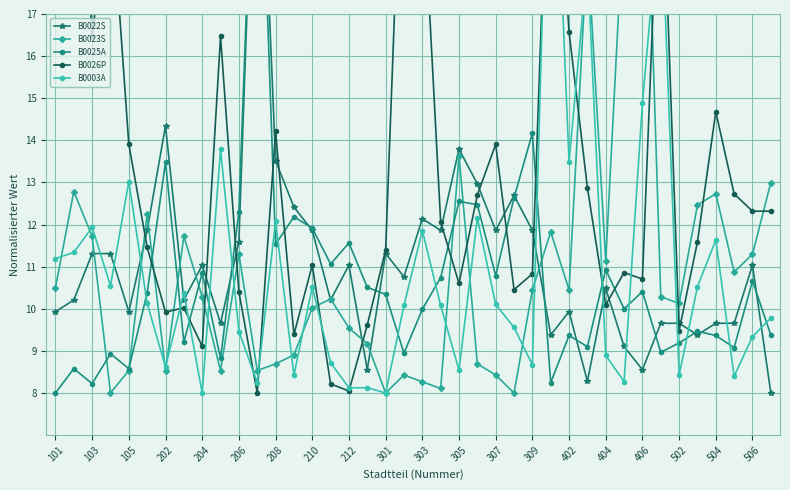

How many series are shown in this chart?

5